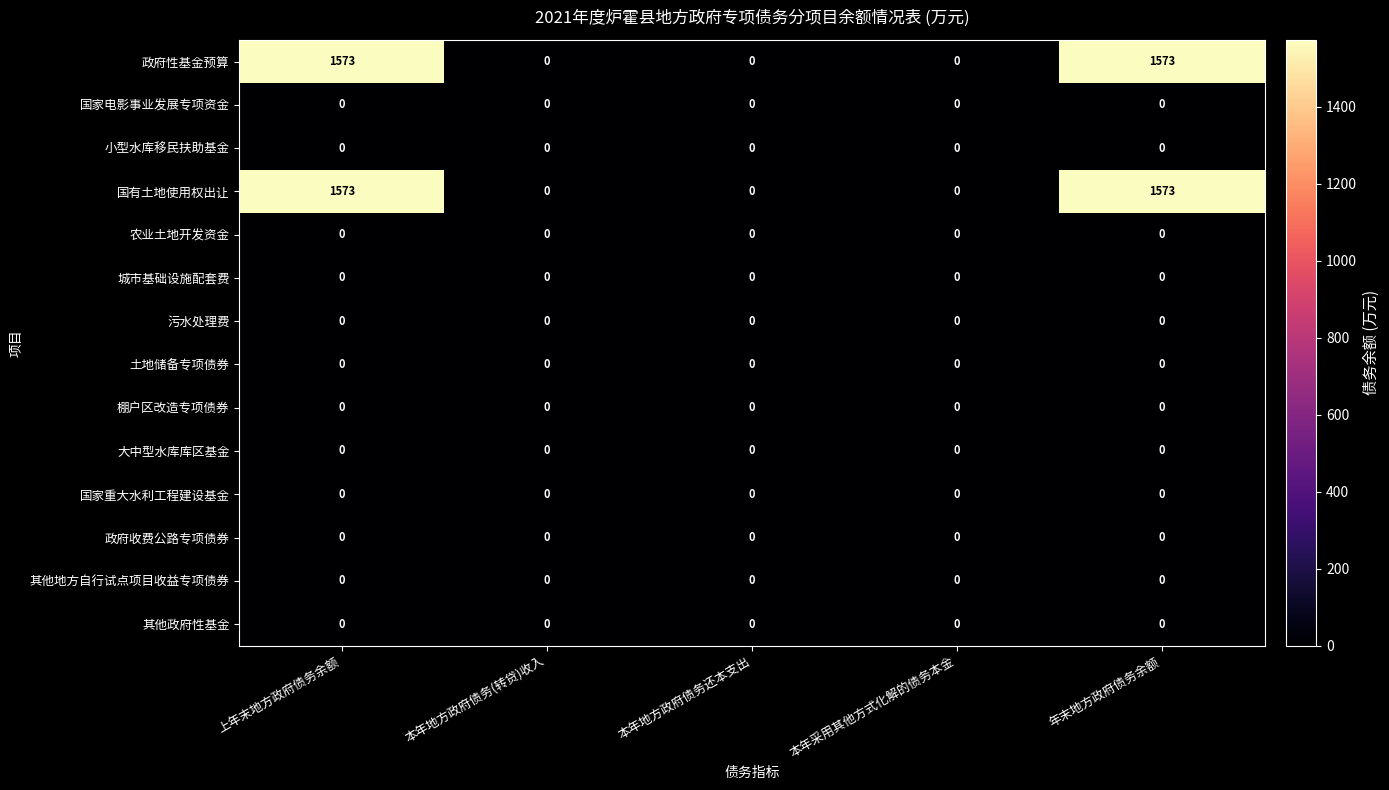

Is it true that 国家电影事业发展专项资金 equals 0 at 本年地方政府债务还本支出?

True